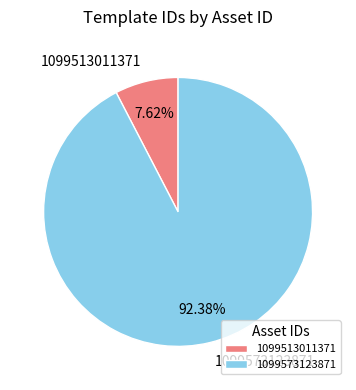

What is the smallest slice in the pie chart?

1099513011371